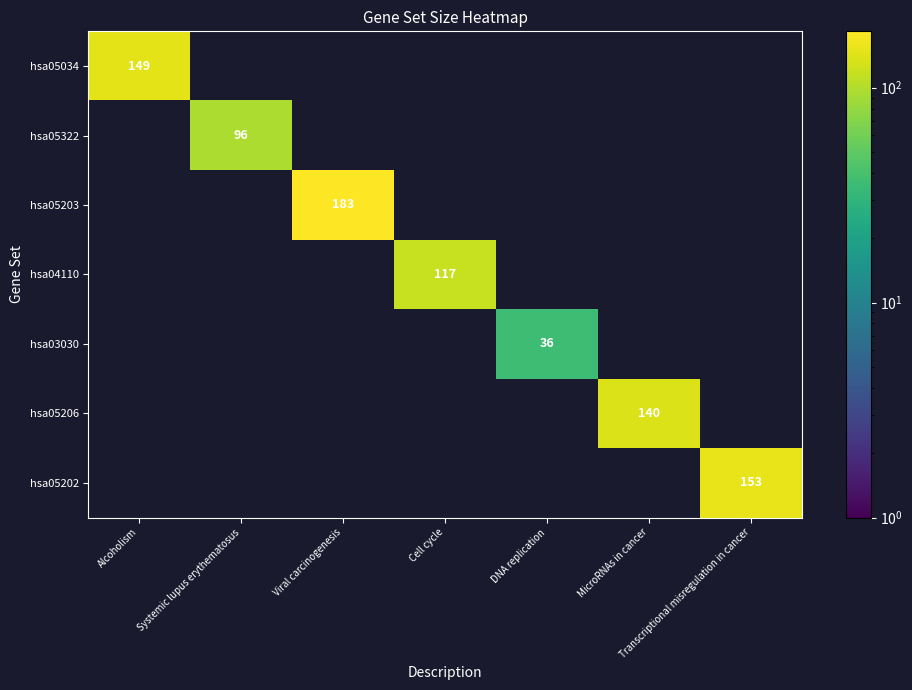

What is the smallest value displayed?

36.0